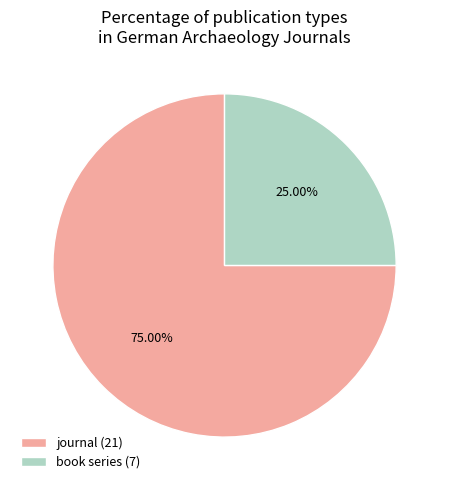

Do book series (7) and journal (21) together represent more than half of the pie?

Yes